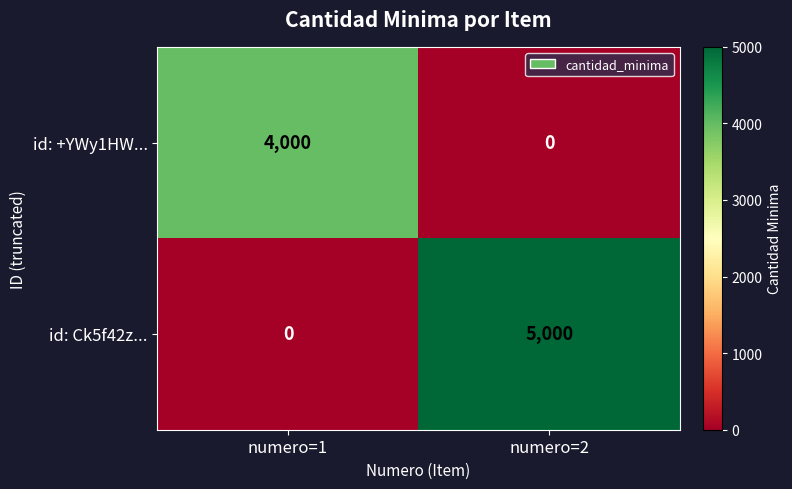

Which series changed the most between numero=1 and numero=2?

id: Ck5f42z...